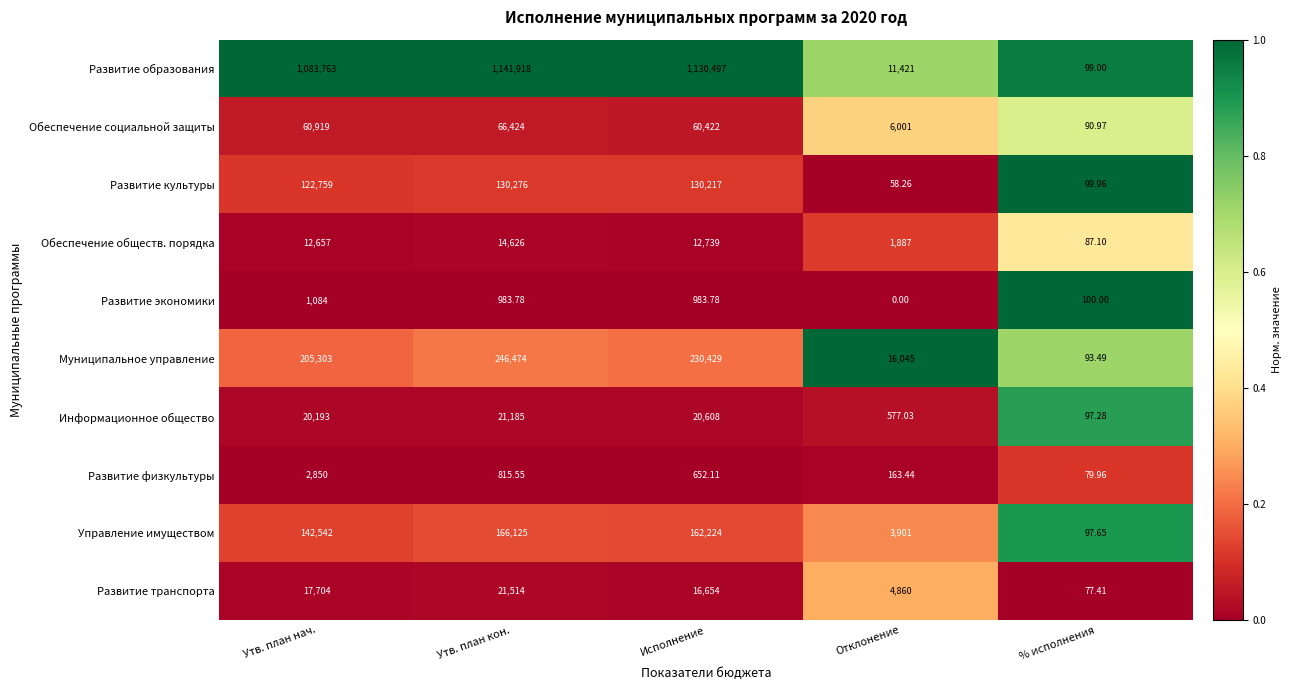

Which series has the largest range (max minus min)?

Развитие образования